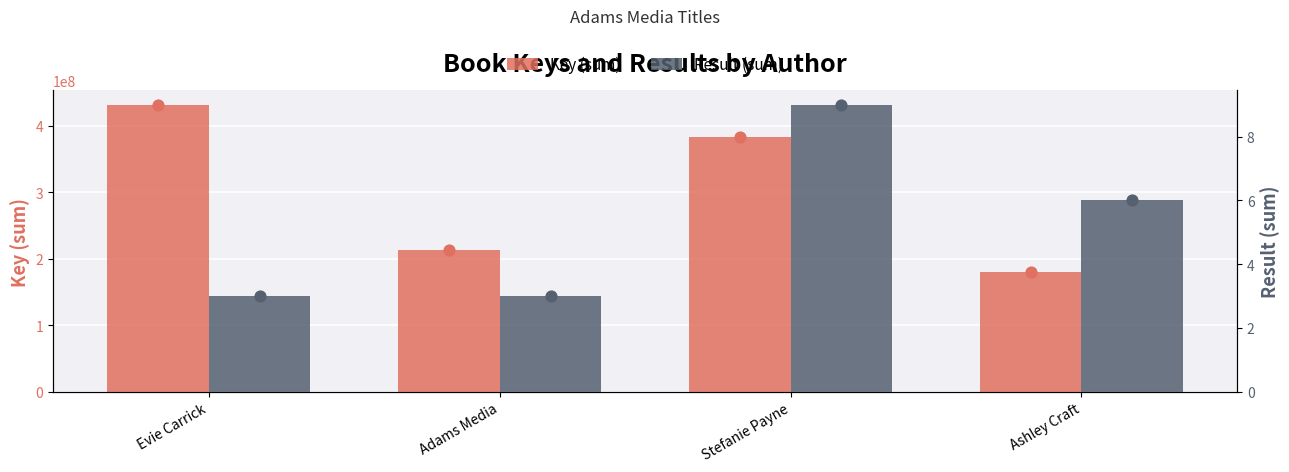

Which series has the widest spread of Y values?

Key (sum)